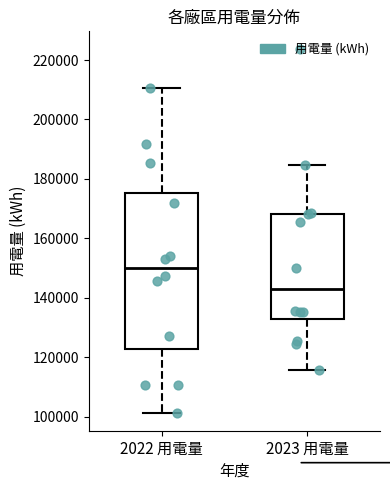

Comparing the boxes themselves (not the whiskers), which one is the tallest?

2022 用電量